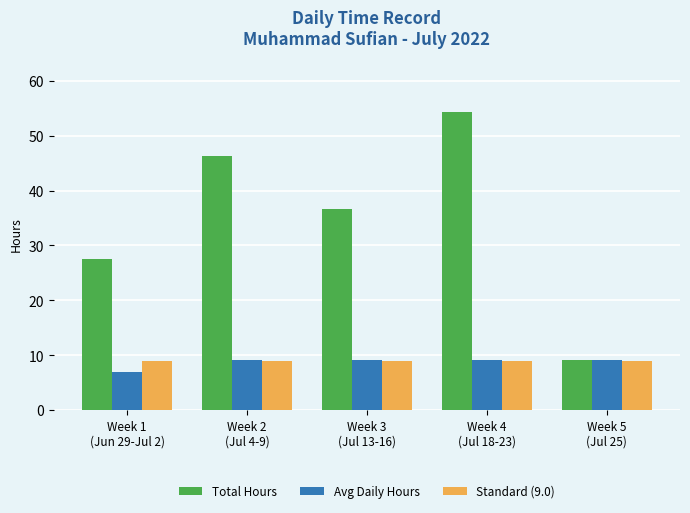

What is the highest value of the Standard (9.0) series?

9.0